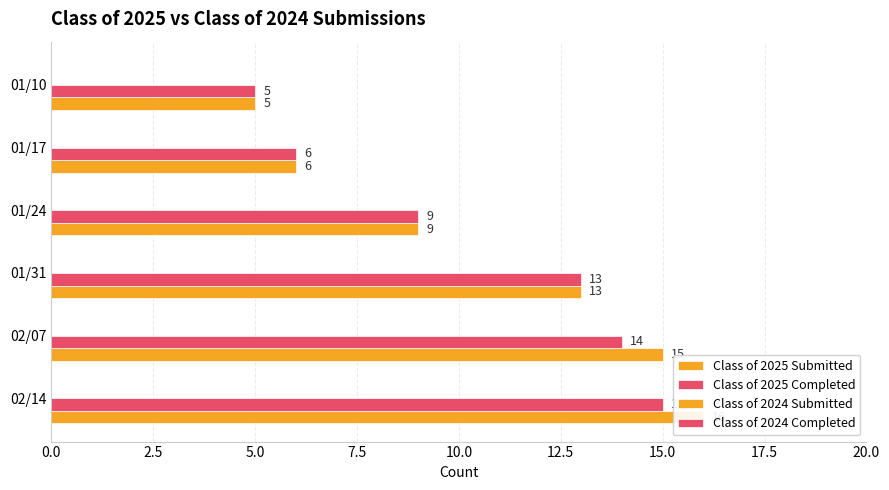

Which has a higher value, 01/10 or 01/31?

01/31